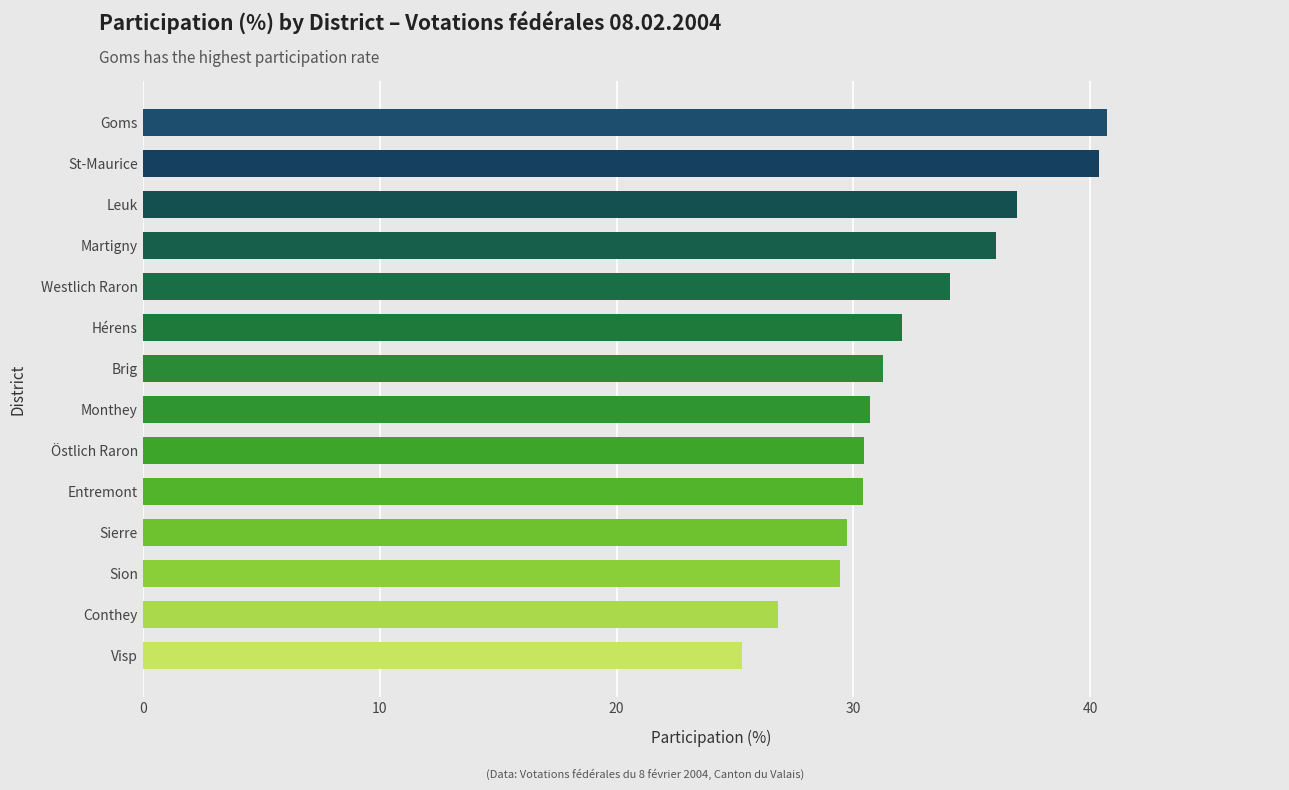

Read the value at Conthey.

26.8